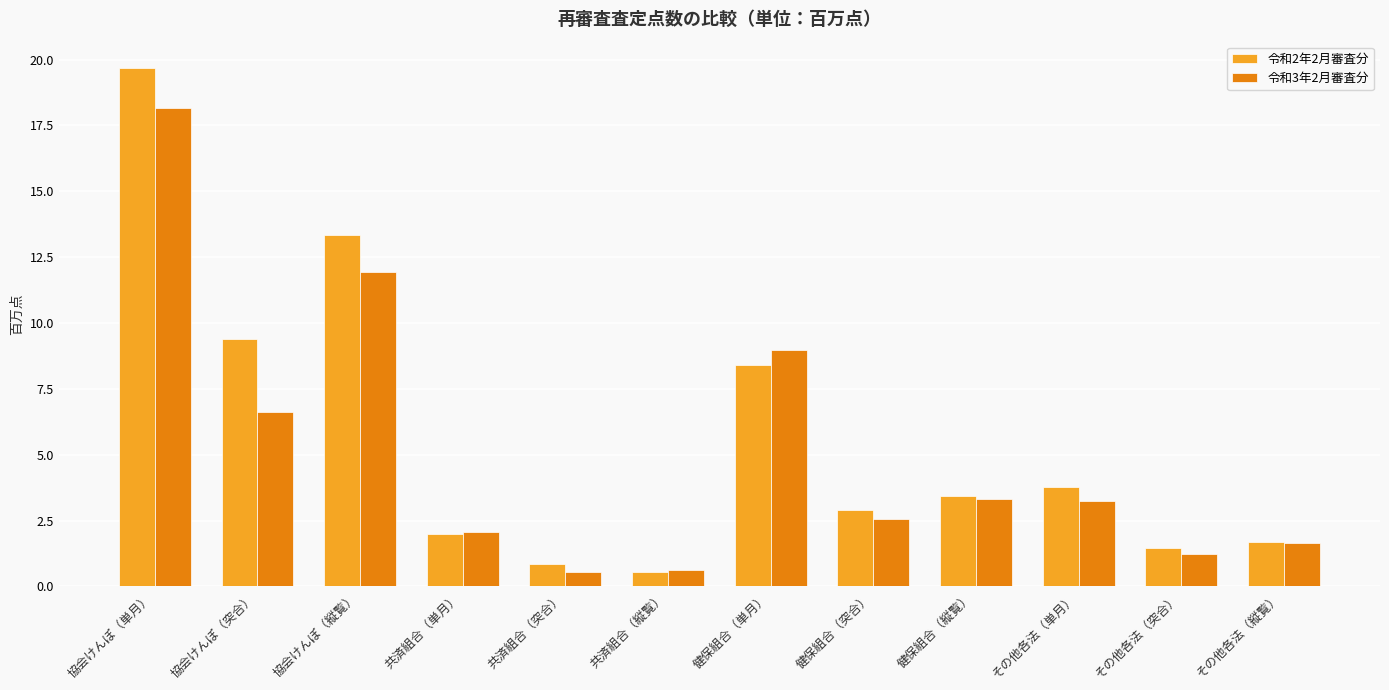

What is the sum of all 令和2年2月審査分 values?

67.4